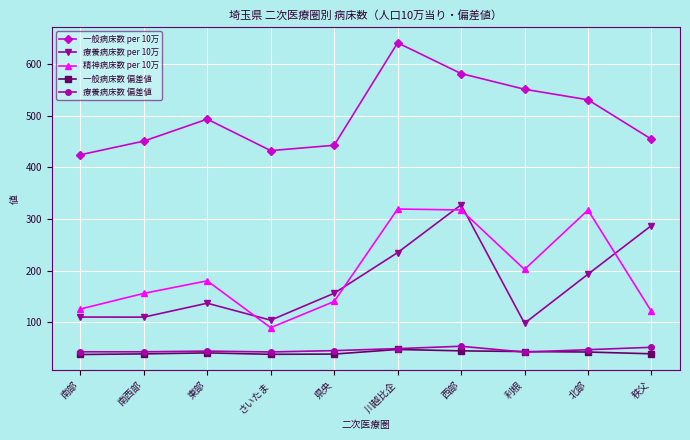

In 療養病床数 per 10万, how many points are higher than both neighbors (excluding endpoints)?

2